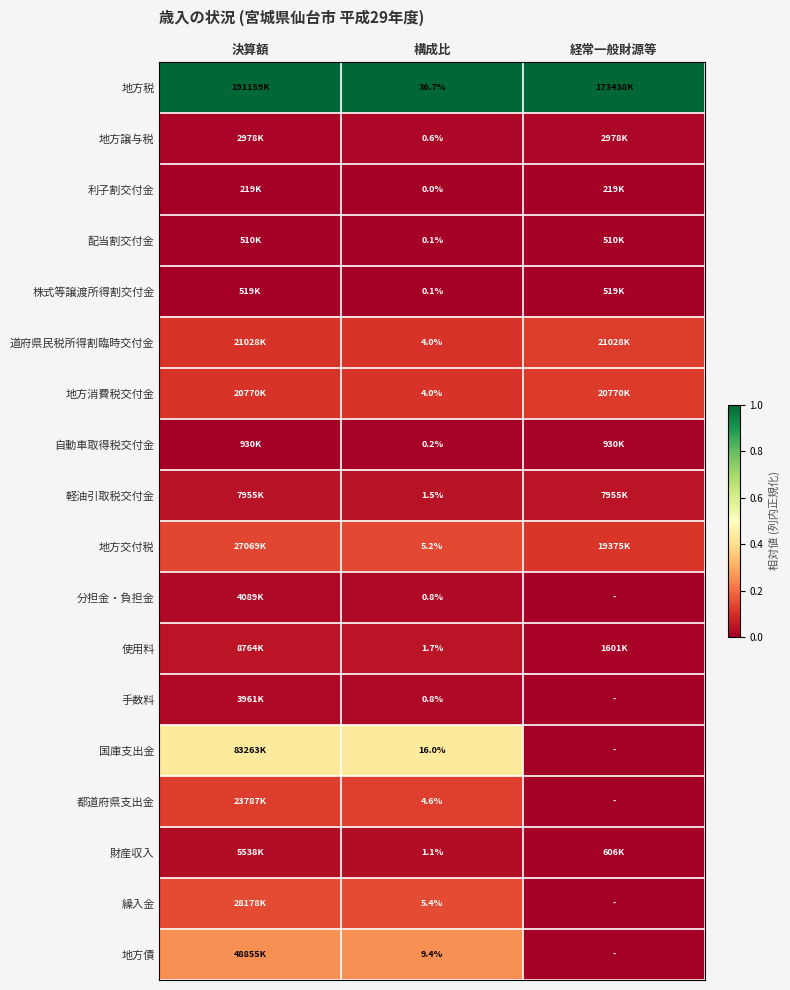

Which has a higher value, 決算額 or 経常一般財源等?

決算額